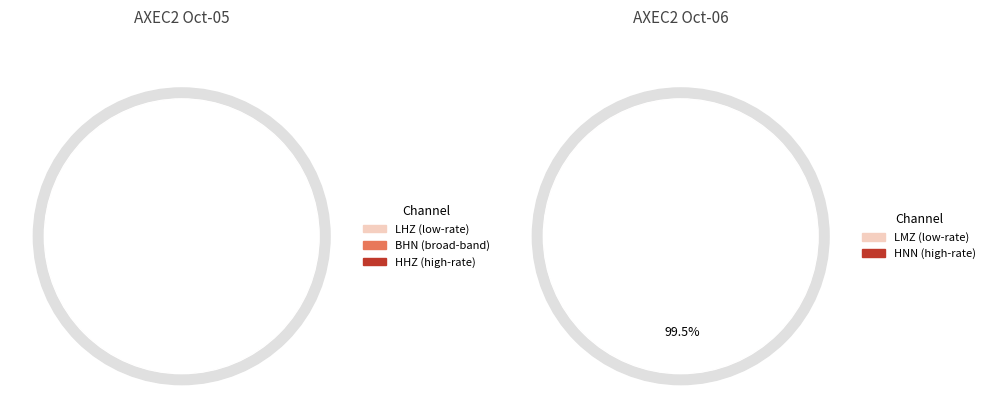

To the nearest percent, what is the combined percentage of HNN and LHZ?

45%